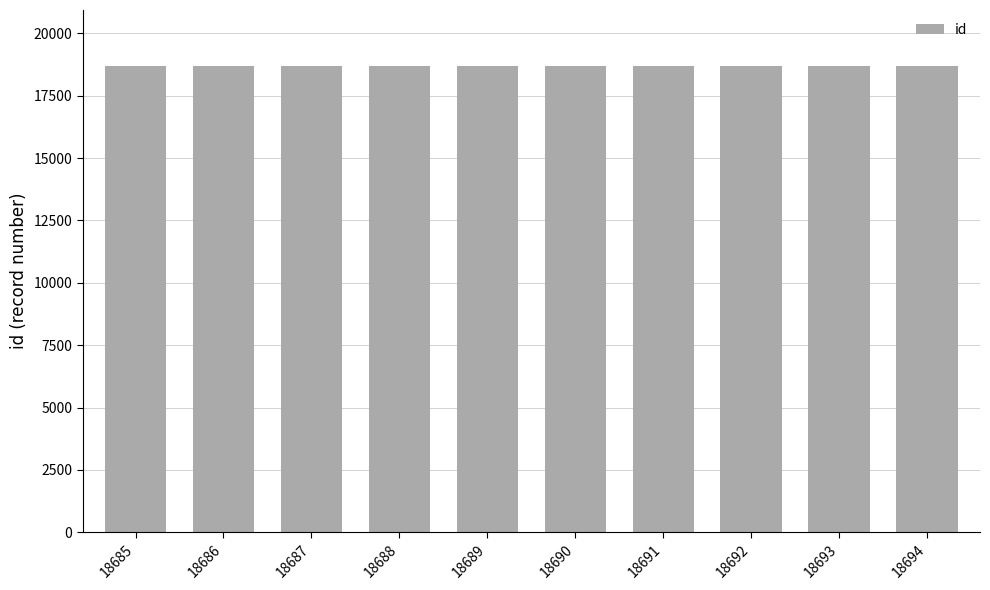

What is the sum of all values?

186895